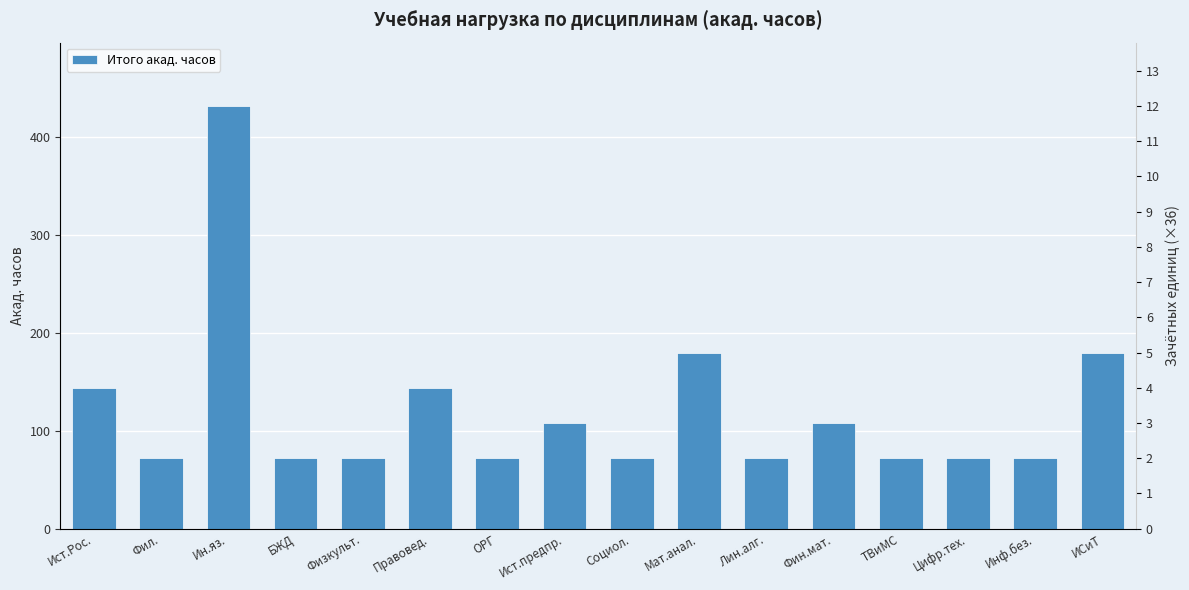

Are the bars horizontal?

No